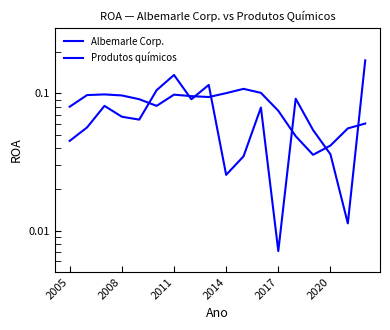

How many lines are shown in the chart?

2